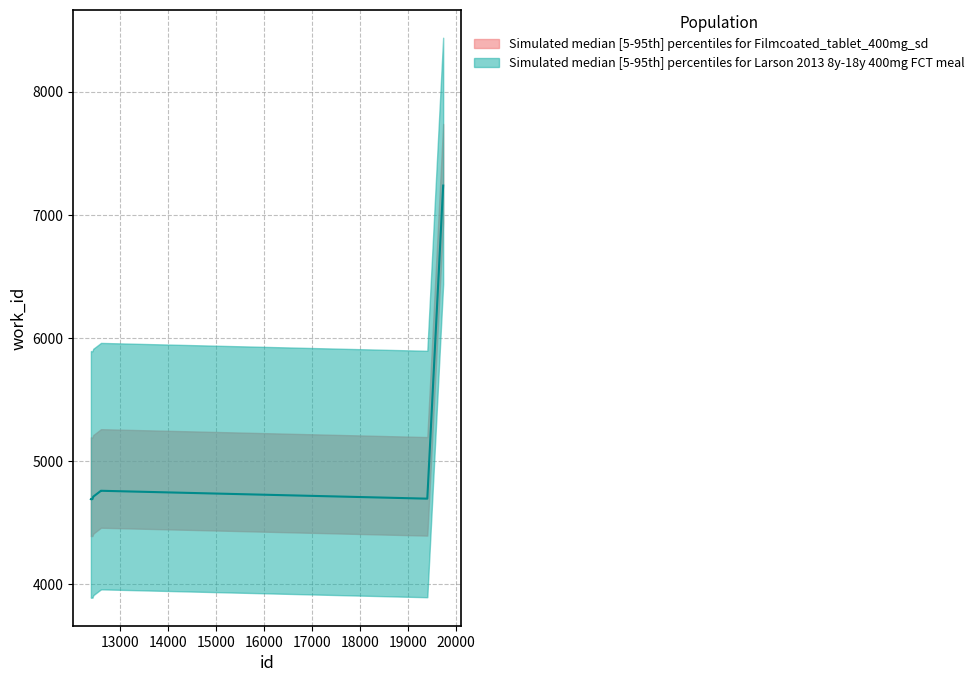

Reading right to left, extract all data points from this chart.

19735=7237	19404=4696	12590=4760	12589=4759	12434=4713	12433=4713	12432=4713	12414=4692	12384=4694	12382=4692